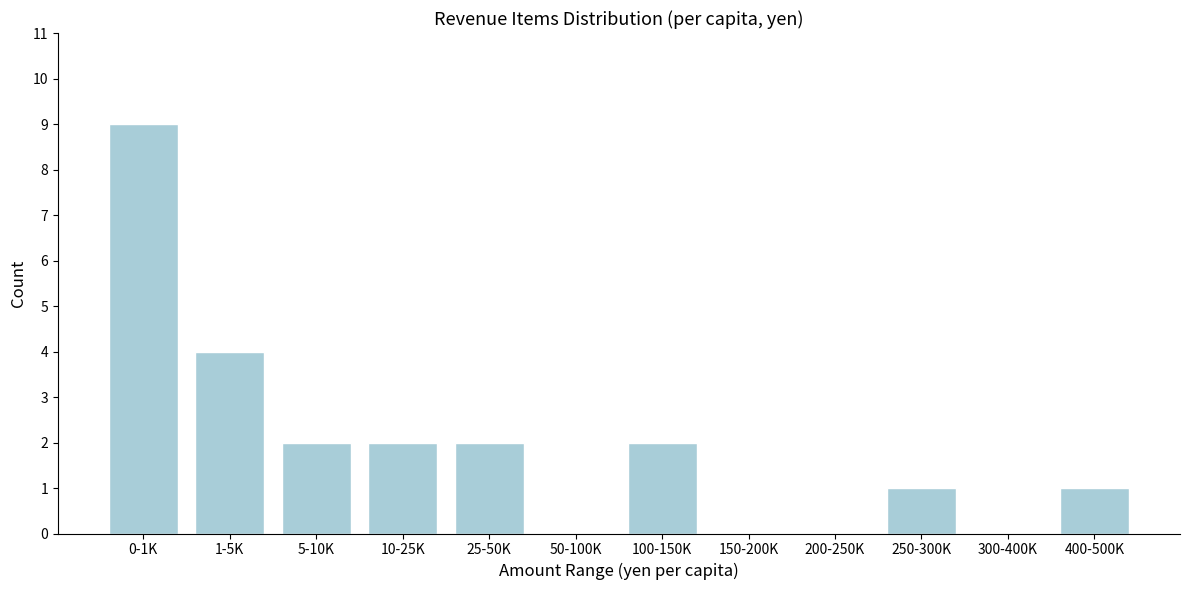

Reading right to left, extract all data points from this chart.

400-500K=1	300-400K=0	250-300K=1	200-250K=0	150-200K=0	100-150K=2	50-100K=0	25-50K=2	10-25K=2	5-10K=2	1-5K=4	0-1K=9